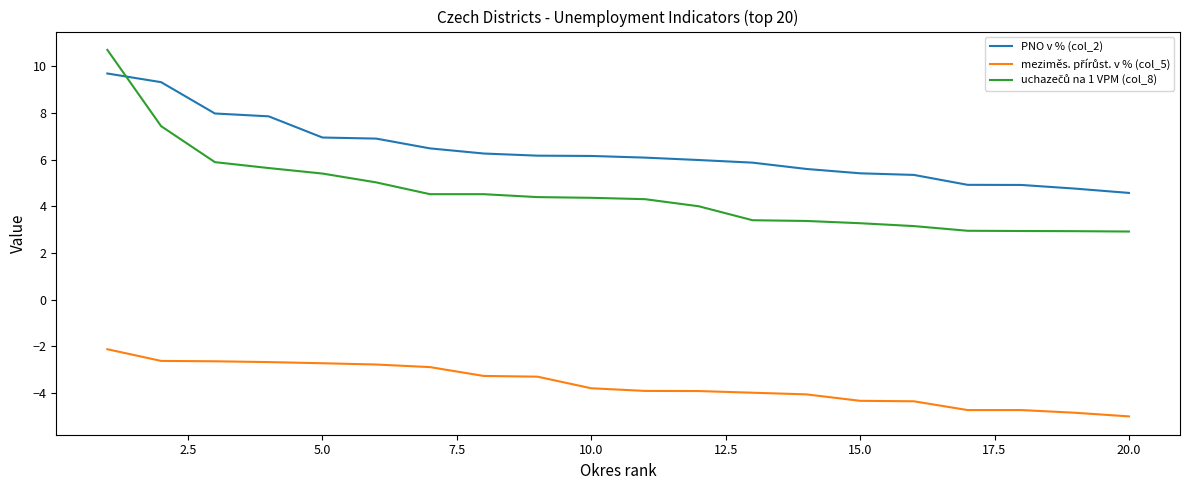

How many lines are shown in the chart?

3